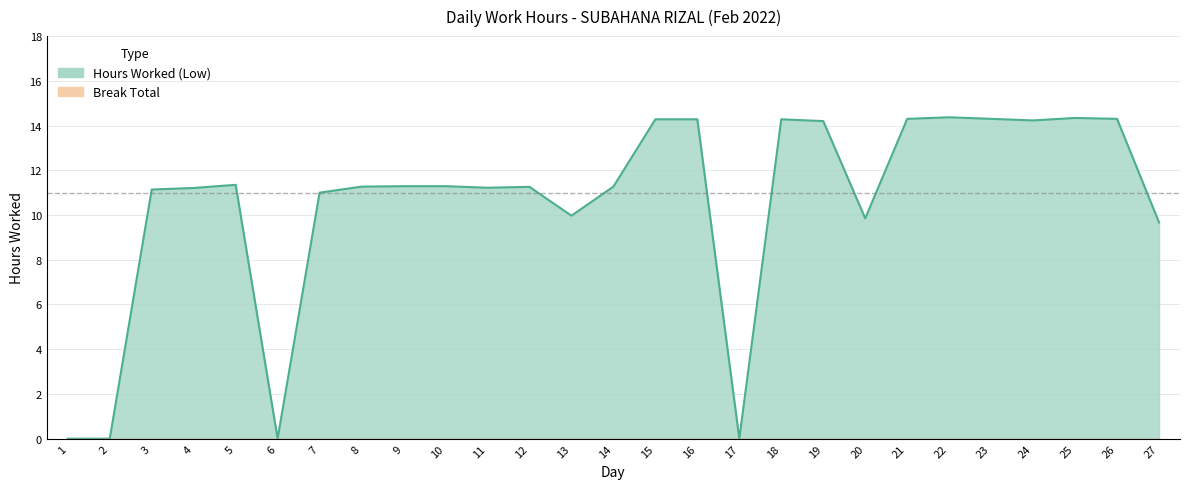

Reading left to right, transcribe all the data shown in this chart.

1=0.0	2=0.0	3=11.1	4=11.2	5=11.3	6=0.0	7=11.0	8=11.3	9=11.3	10=11.3	11=11.2	12=11.3	13=10.0	14=11.3	15=14.3	16=14.3	17=0.0	18=14.3	19=14.2	20=9.8	21=14.3	22=14.4	23=14.3	24=14.2	25=14.3	26=14.3	27=9.7